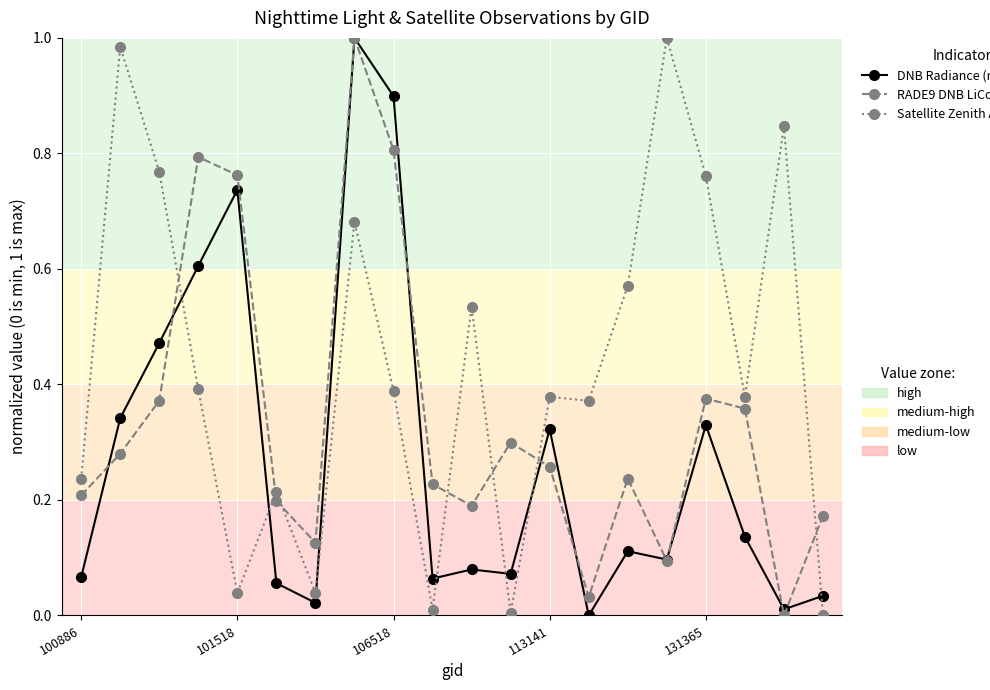

How many lines are shown in the chart?

3